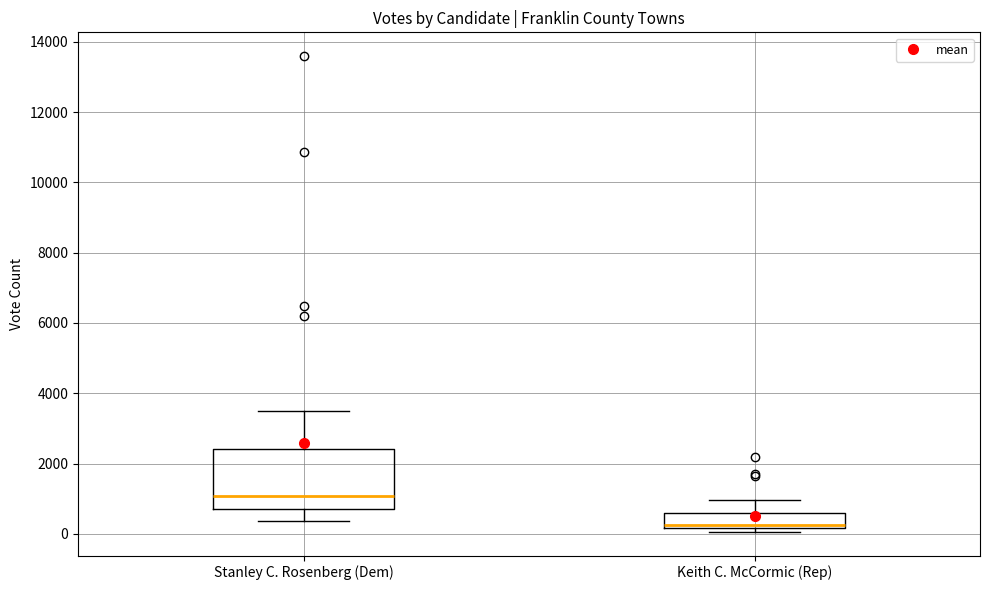

Where does the upper whisker of the box for Stanley C. Rosenberg (Dem) end on the y-axis? The values are not printed on the chart, so give them approximately, as read against the axis.

3400